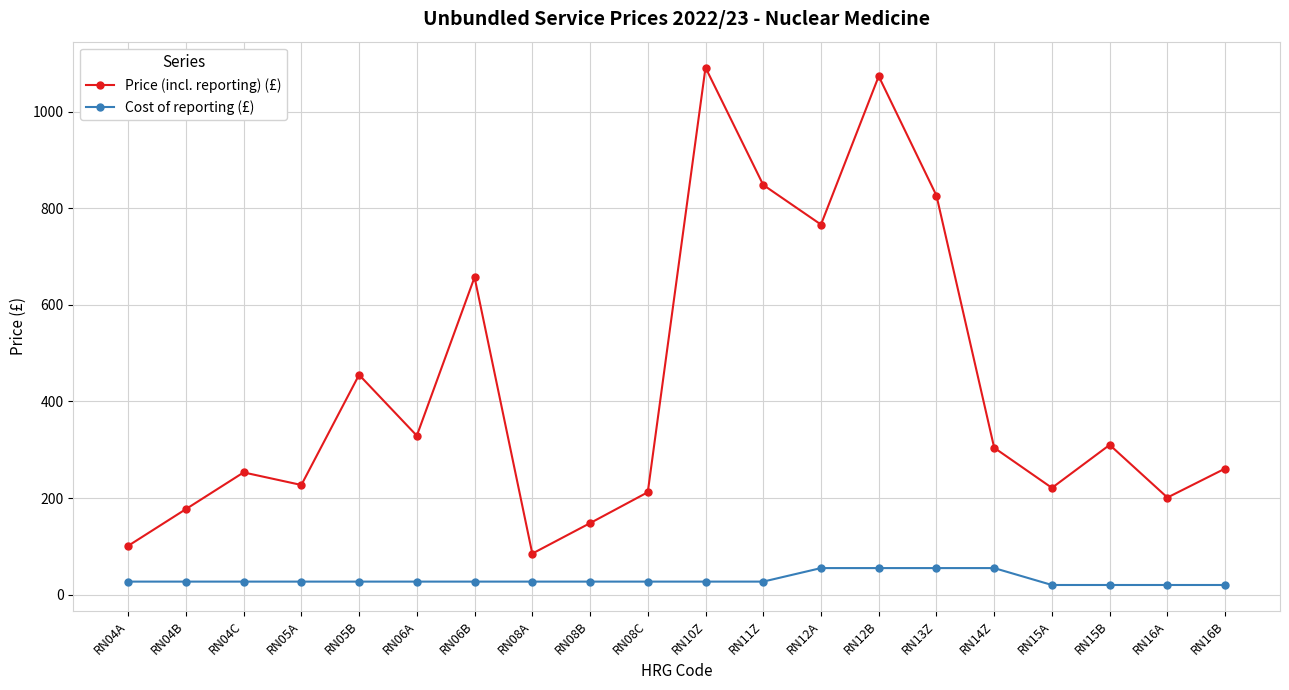

Which series has the widest spread of values?

Price (incl. reporting) (£)